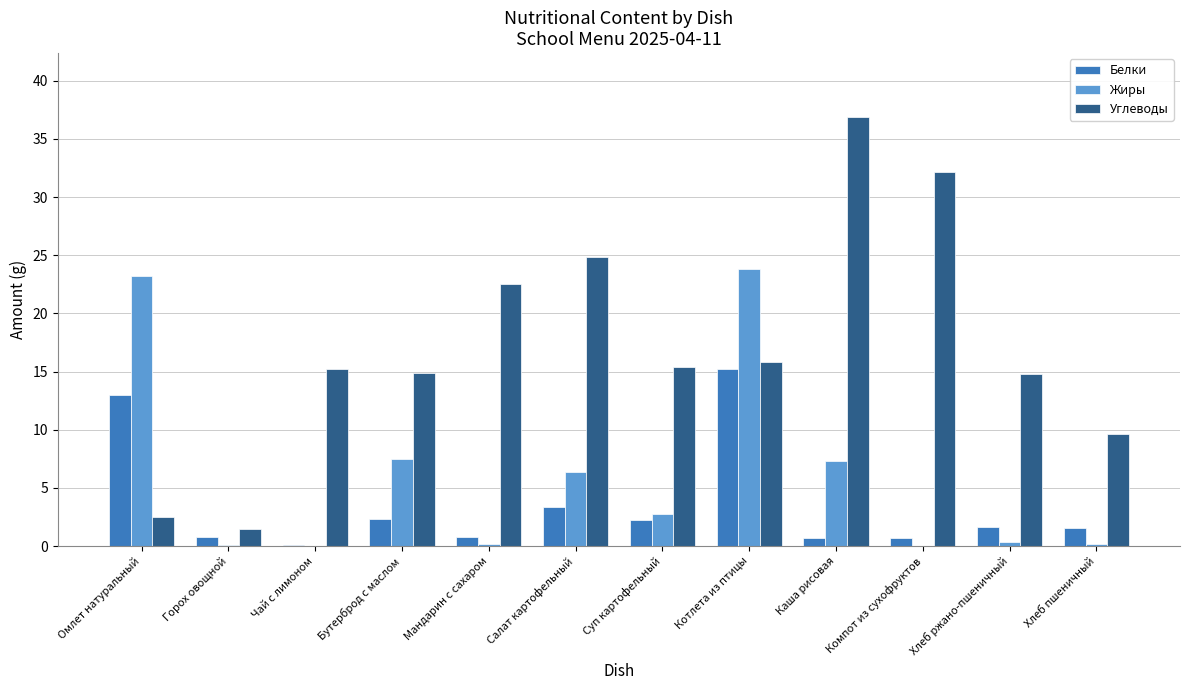

Between Бутерброд с маслом and Хлеб пшеничный, which series saw the biggest shift?

Жиры